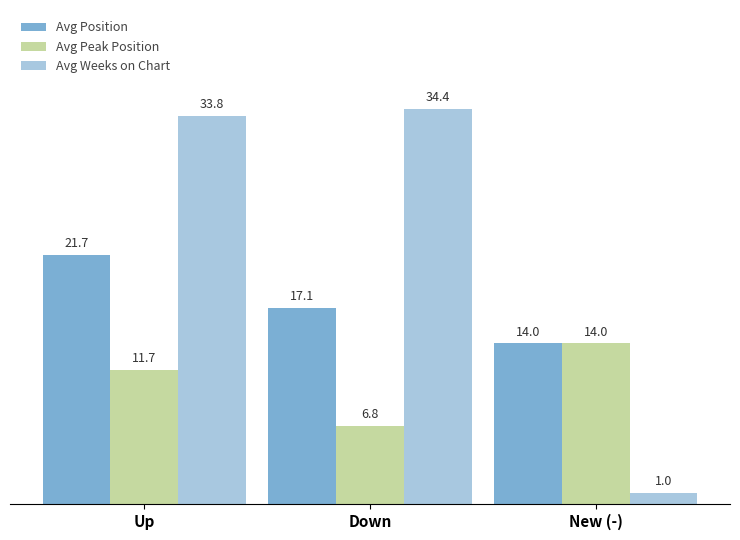

What is the approximate value of Avg Peak Position at Down?

6.8